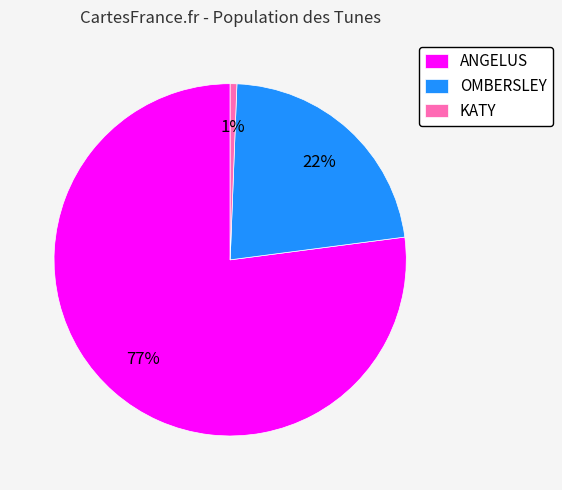

The KATY slice represents 11% of the pie. True or false?

False